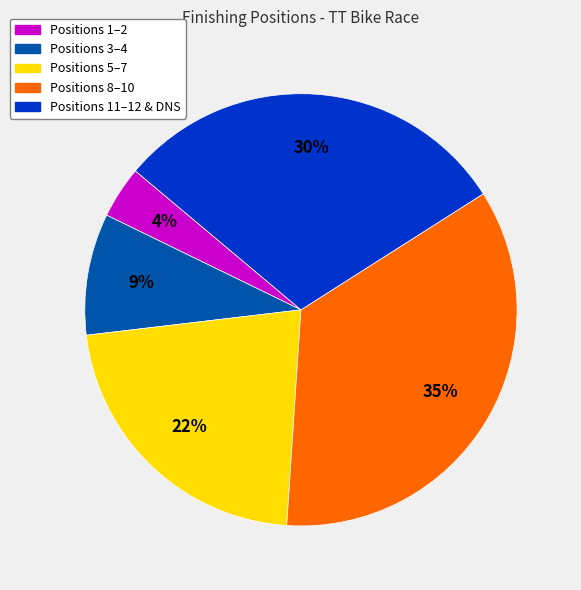

Count the number of slices in the pie.

5